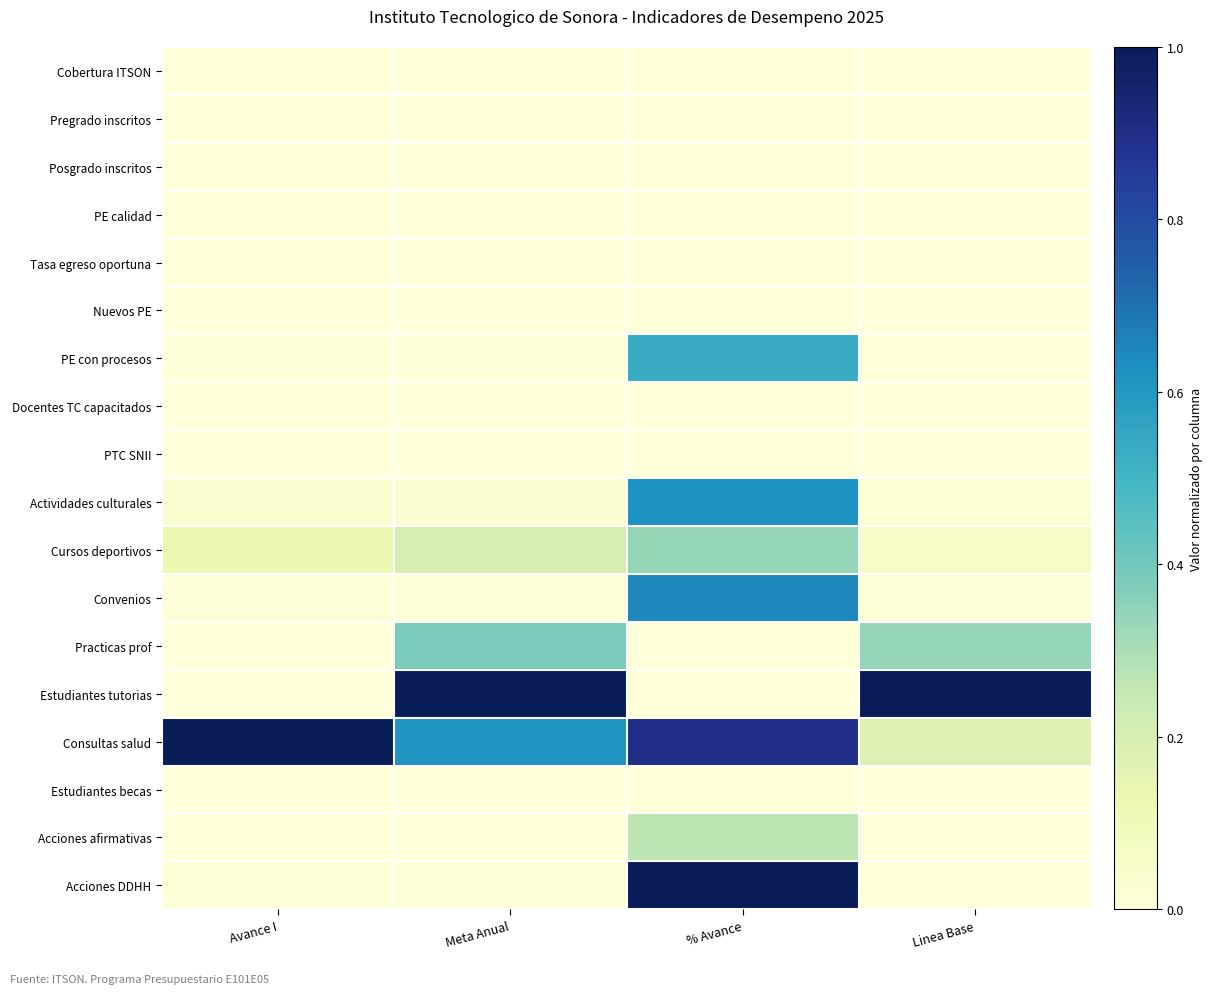

What is the spread (max minus min) of values at % Avance?

1.0